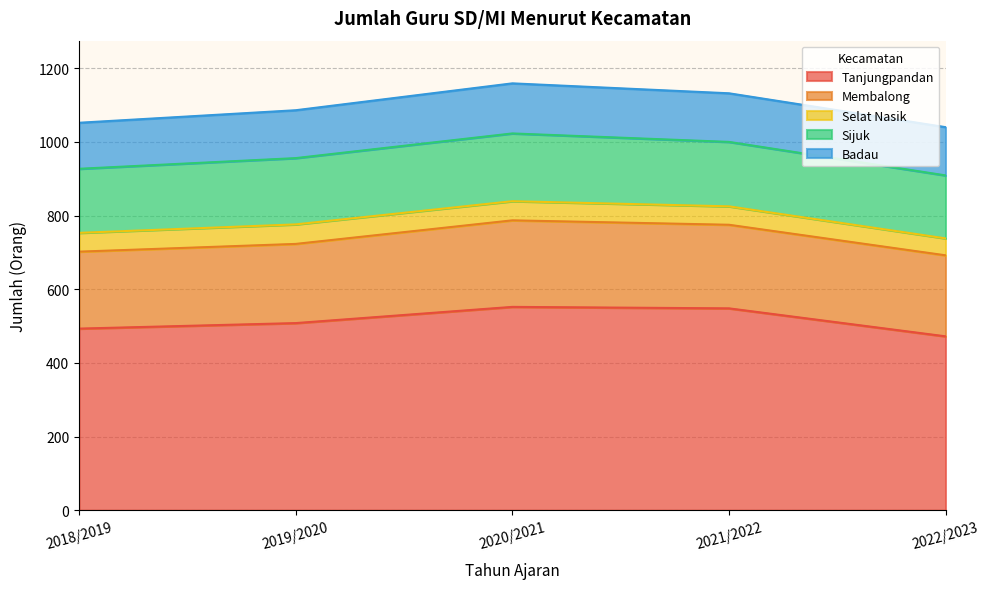

Which series has the largest range (max minus min)?

Tanjungpandan